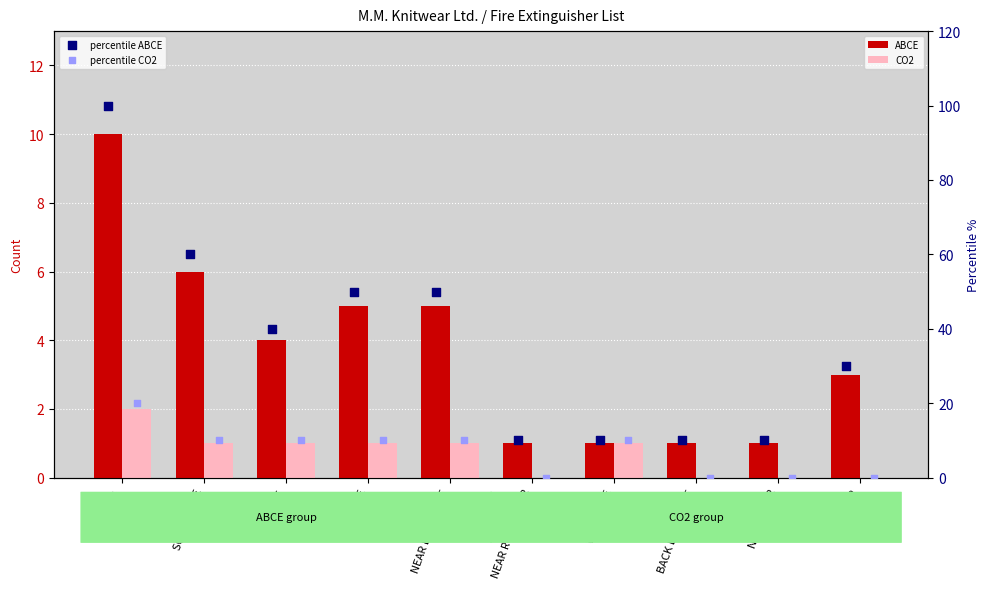

Which series has the largest total across all categories?

percentile ABCE